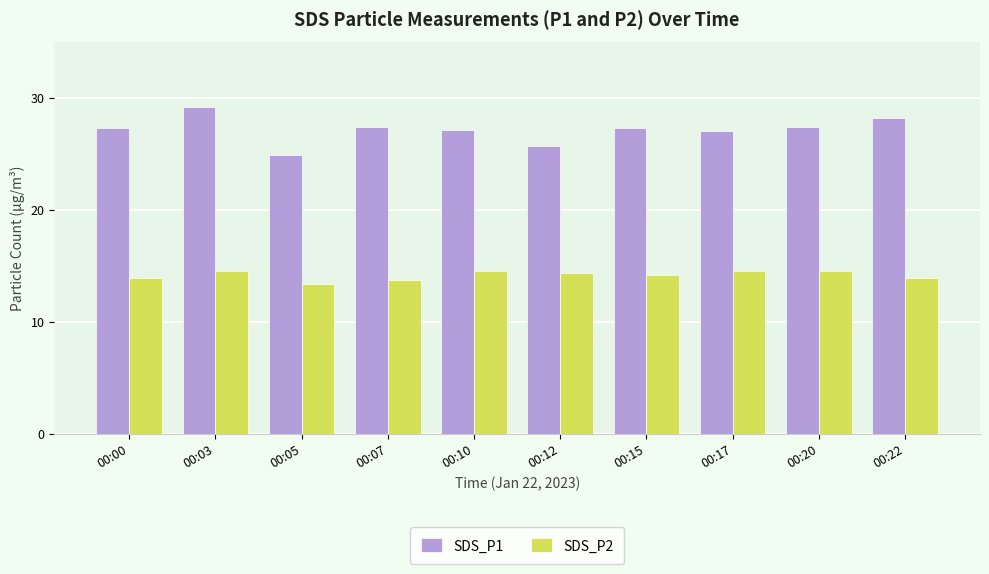

How many bars are there in each group?

2